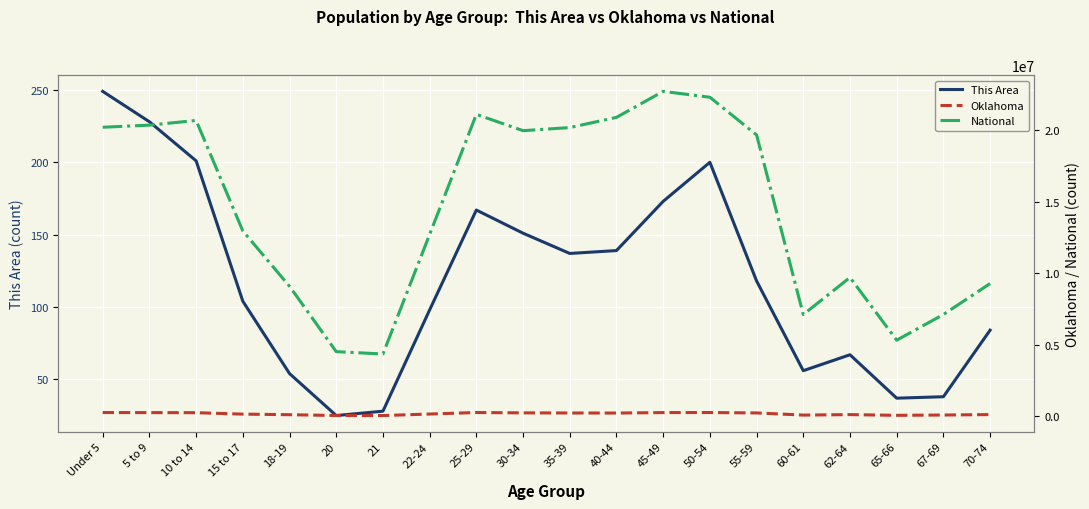

Which series changed the most between 21 and 40-44?

National